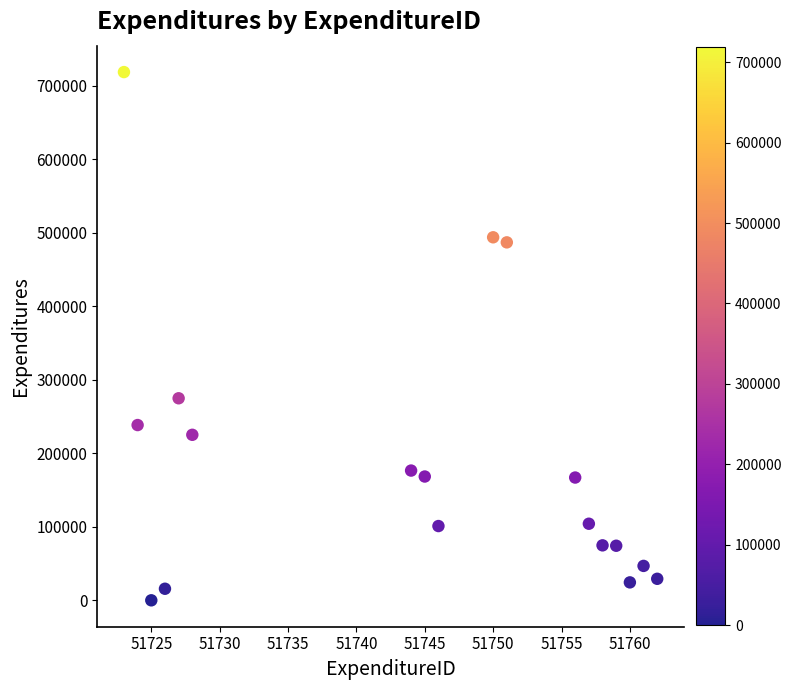

What is the range of X values (max minus min)?

39